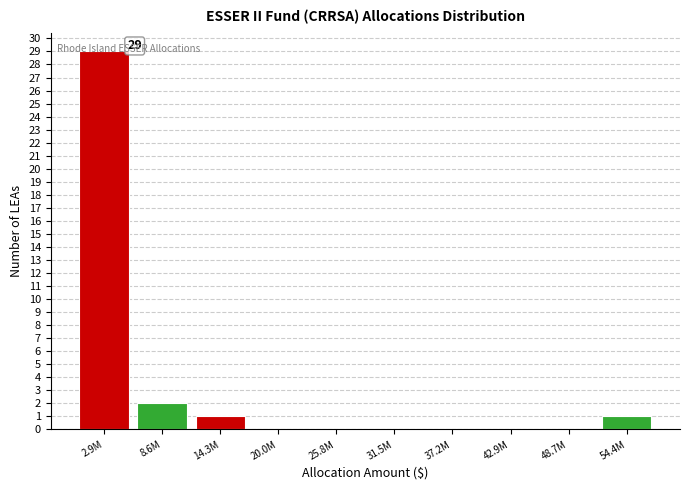

At which label is the value closest to 14?

8.6M